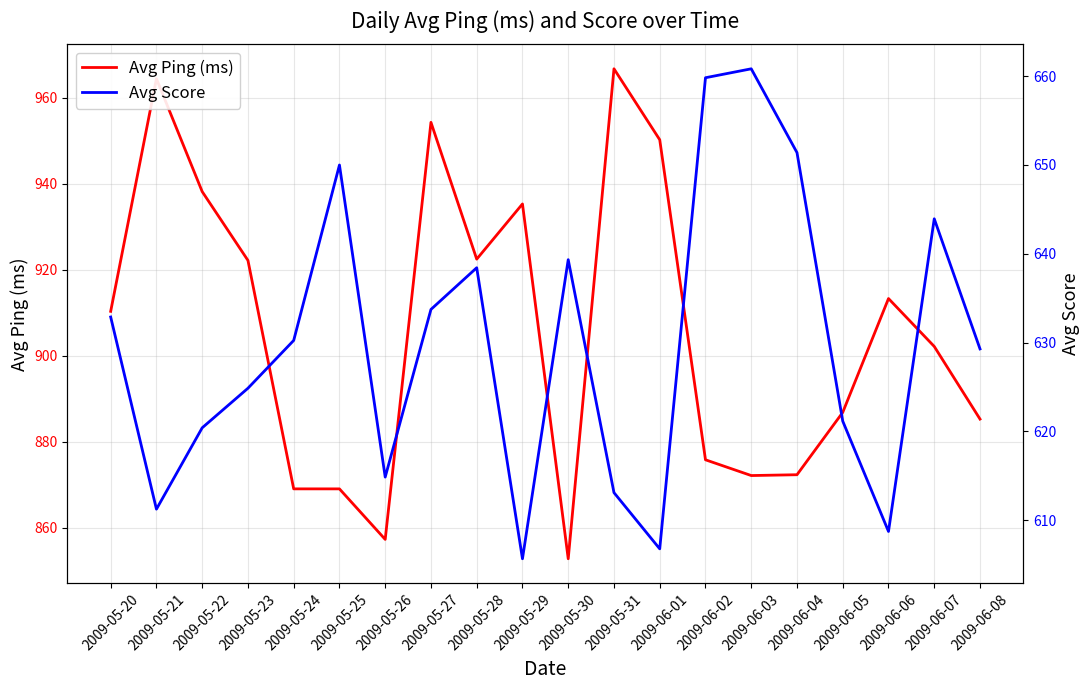

At which category is the sum across all series the highest?

2009-05-27